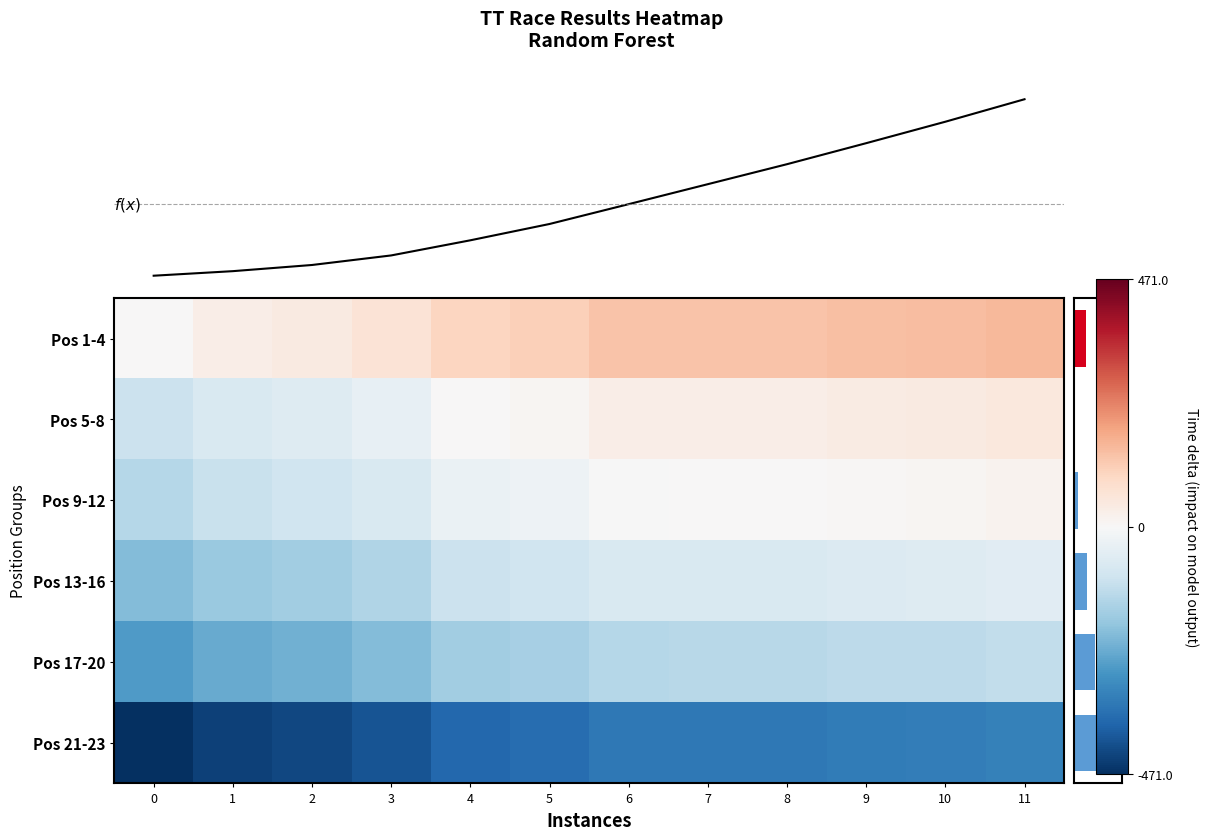

What is the spread (max minus min) of values at 0?

471